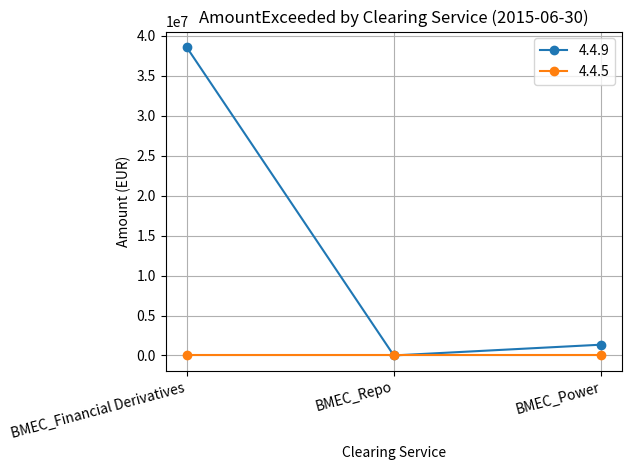

How many data points does each series have?

3